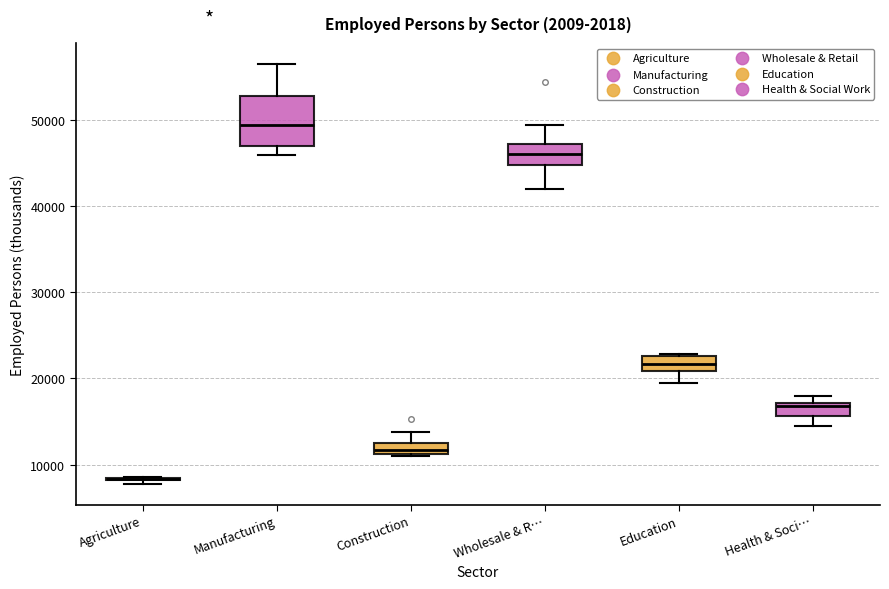

Where is the lower edge of the box for Health & Soci… on the y-axis? The values are not printed on the chart, so give them approximately, as read against the axis.

16000